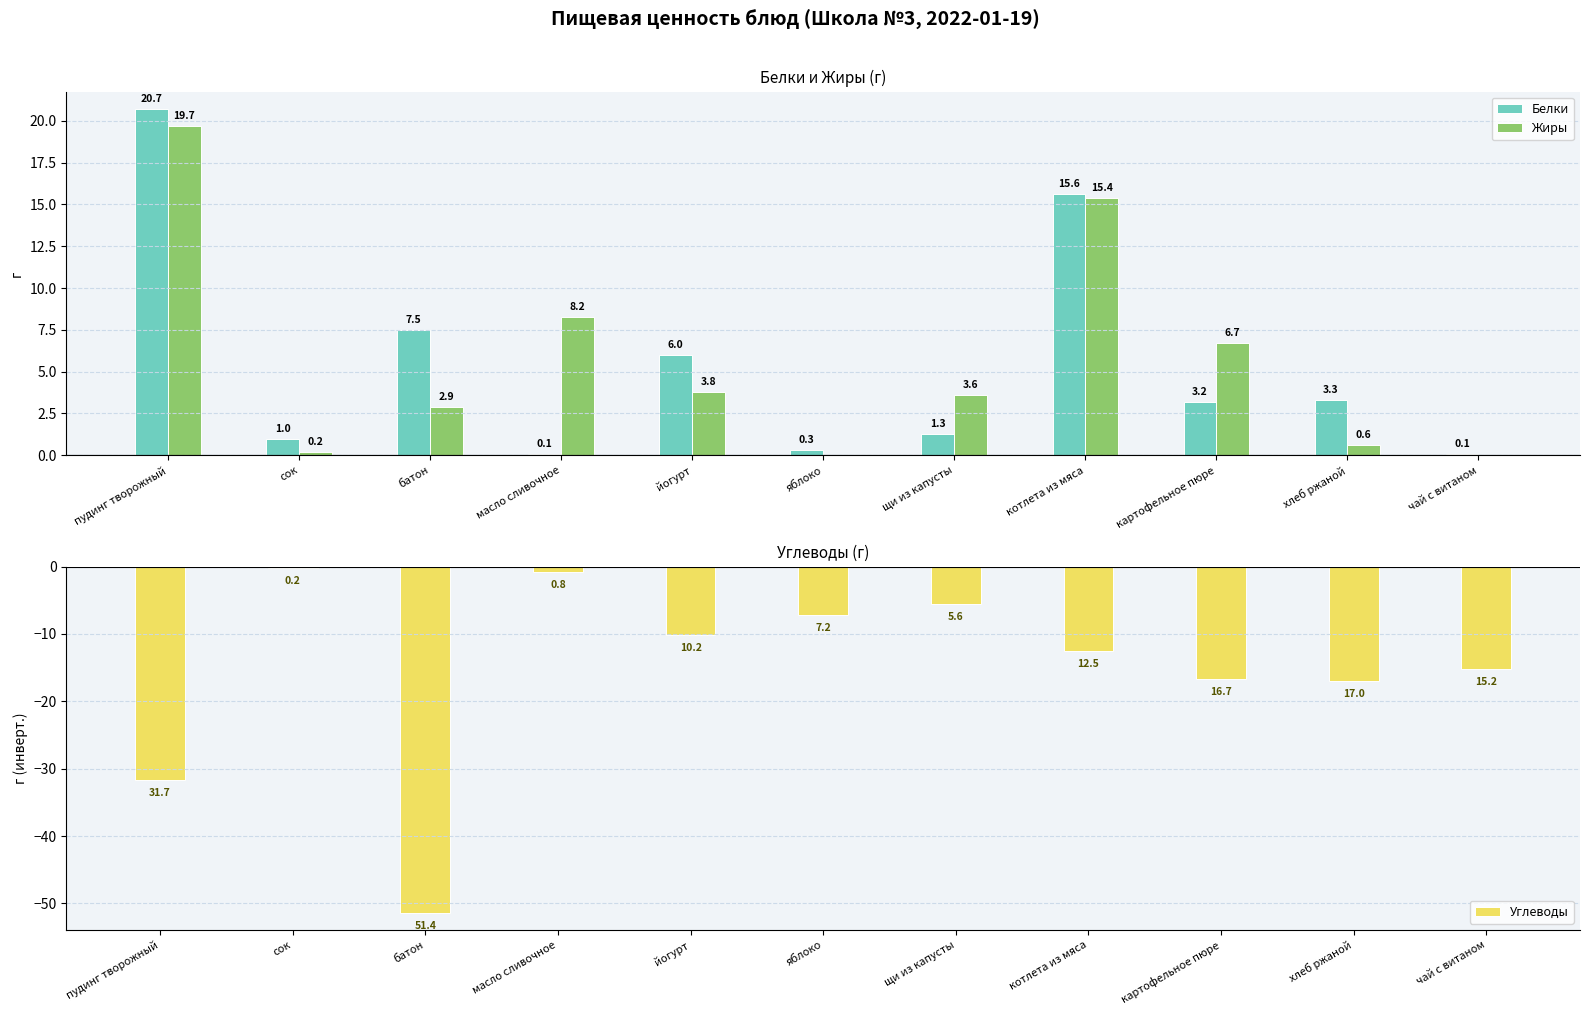

What is the maximum value for Углеводы?

-0.2